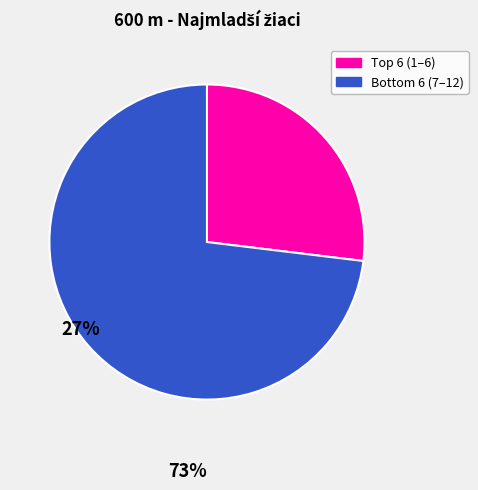

Is there a majority slice in this chart?

Yes